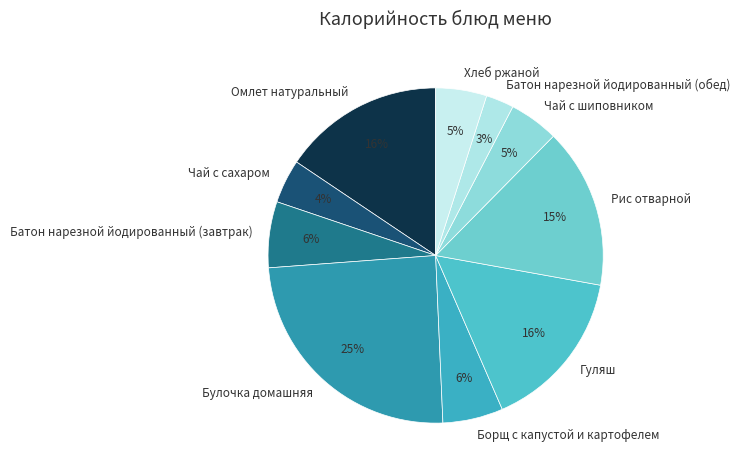

Is it true that Хлеб ржаной is 5% of the pie?

True